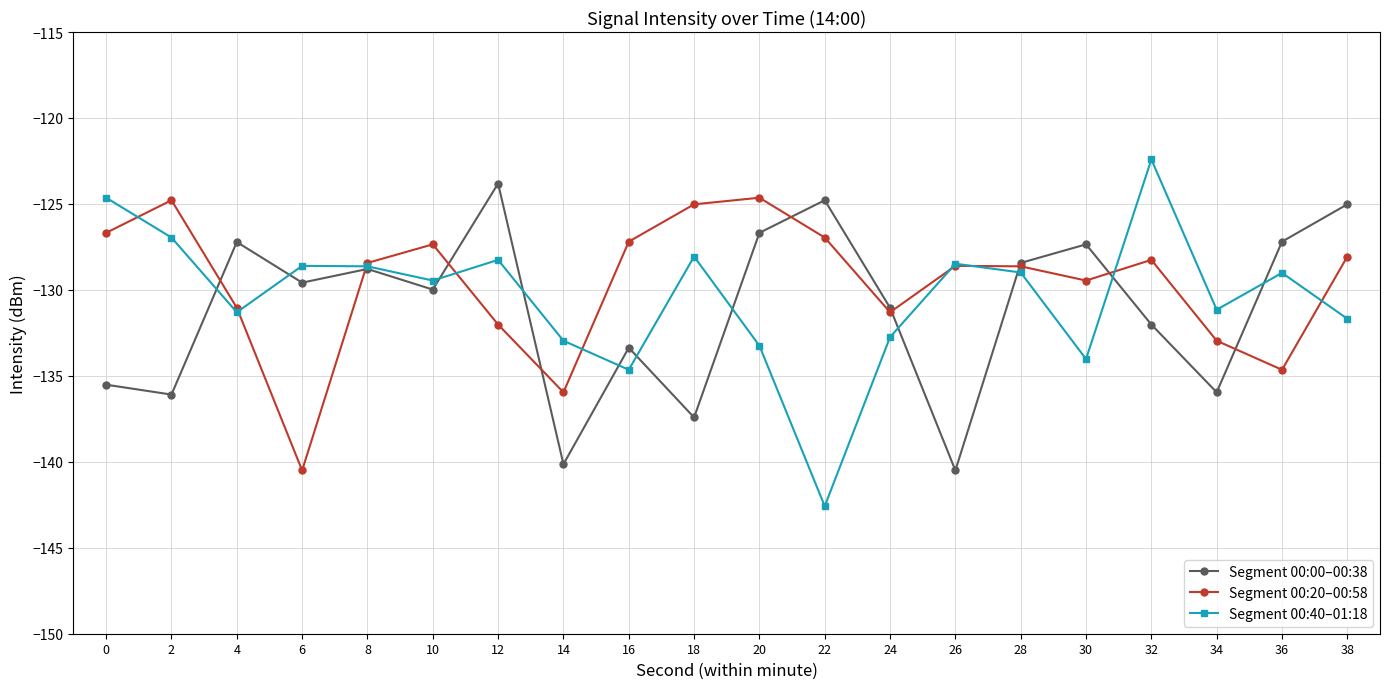

What is the minimum value shown in the chart?

-142.6